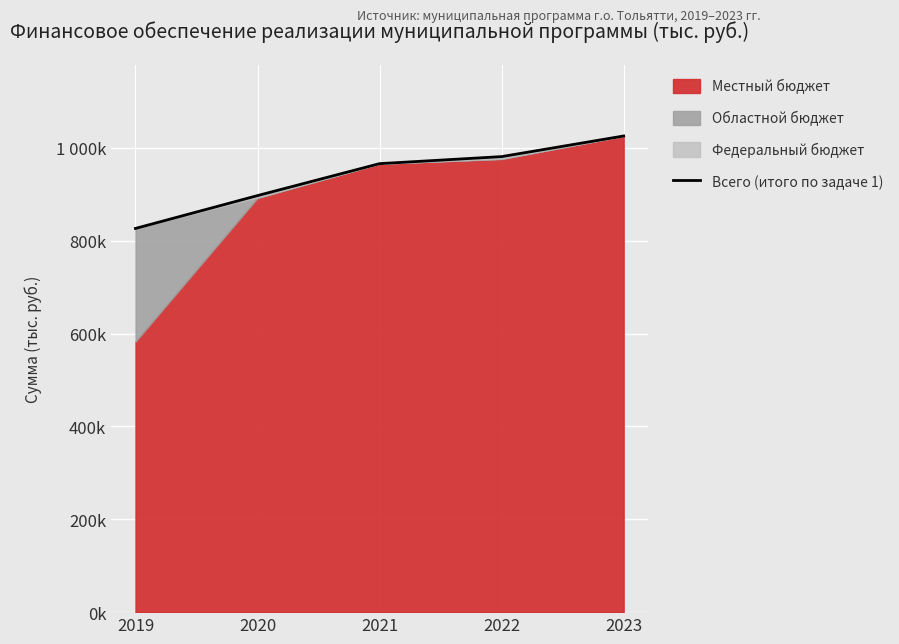

Which label corresponds to the smallest value in the chart?

2019